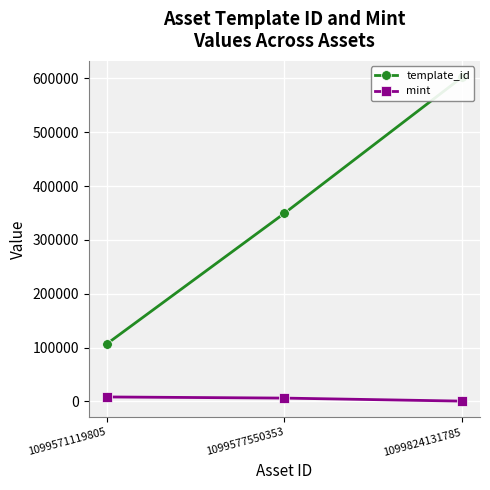

Reading left to right, extract all data points from this chart.

template_id: 106640	349523	602592
mint: 8411	6285	658